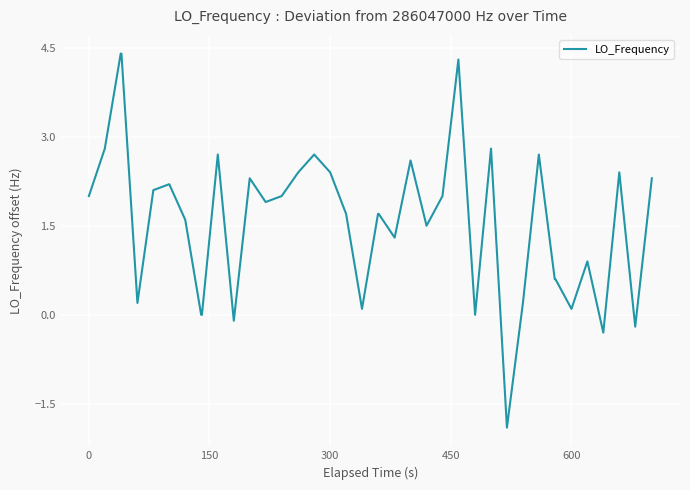

What is the maximum value shown in the chart?

4.4